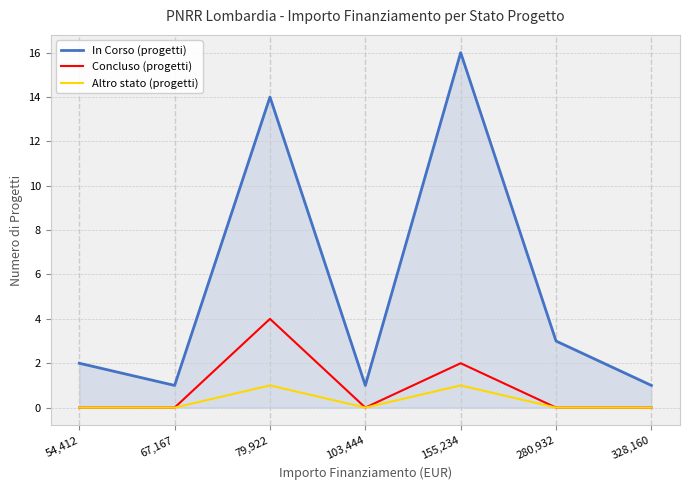

What value does the In Corso (progetti) series have at 54,412?

2